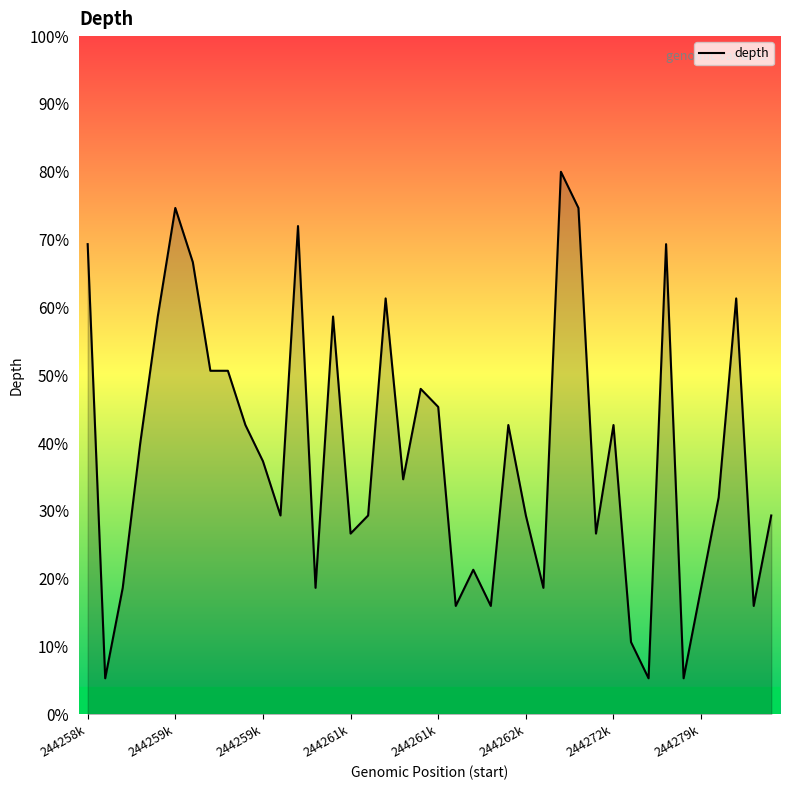

Reading left to right, what are all the values shown in this chart?

69.3	5.3	18.7	40.0	58.7	74.7	66.7	50.7	50.7	42.7	37.3	29.3	72.0	18.7	58.7	26.7	29.3	61.3	34.7	48.0	45.3	16.0	21.3	16.0	42.7	29.3	18.7	80.0	74.7	26.7	42.7	10.7	5.3	69.3	5.3	18.7	32.0	61.3	16.0	29.3